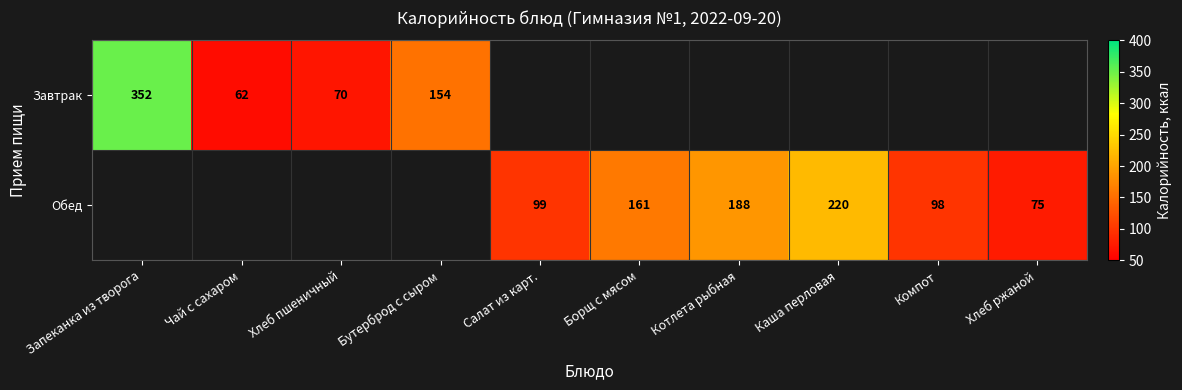

How many data points does each series have?

10